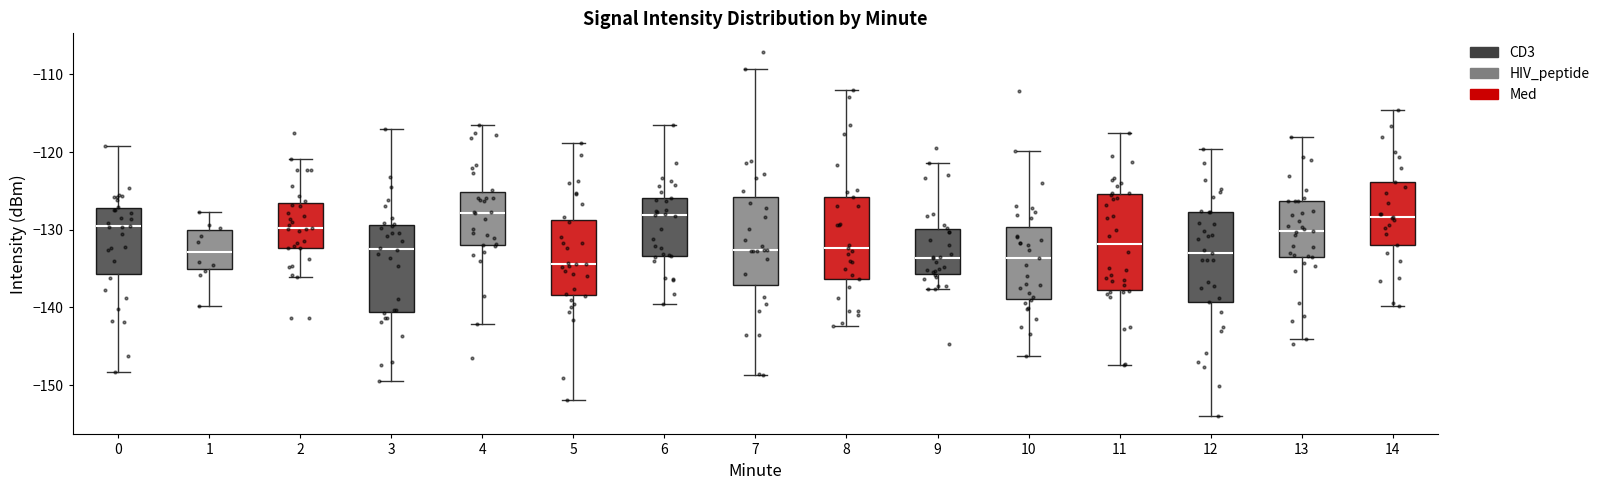

Reading left to right, transcribe this box plot: for each box, give where its median line is, the range the box spans, and where its two whiskers end, as read against the y-axis. The values are not printed on the chart, so give them approximately, as read against the axis.

0: median -130, box -136 to -127, whiskers -148 to -119
1: median -133, box -135 to -130, whiskers -140 to -128
2: median -130, box -132 to -127, whiskers -136 to -121
3: median -132, box -141 to -129, whiskers -150 to -117
4: median -128, box -132 to -125, whiskers -142 to -116
5: median -134, box -138 to -129, whiskers -152 to -119
6: median -128, box -133 to -126, whiskers -140 to -117
7: median -133, box -137 to -126, whiskers -149 to -109
8: median -132, box -136 to -126, whiskers -142 to -112
9: median -134, box -136 to -130, whiskers -138 to -121
10: median -134, box -139 to -130, whiskers -146 to -120
11: median -132, box -138 to -125, whiskers -147 to -118
12: median -133, box -139 to -128, whiskers -154 to -120
13: median -130, box -134 to -126, whiskers -144 to -118
14: median -128, box -132 to -124, whiskers -140 to -115